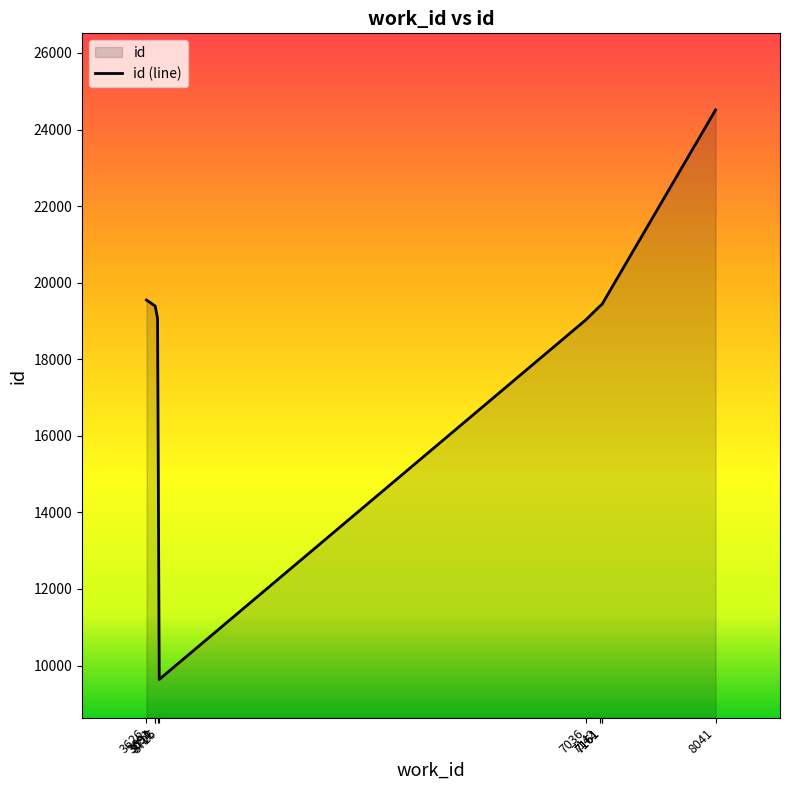

Approximately how many times larger is the value at 3691 compared to 3712?

1.0